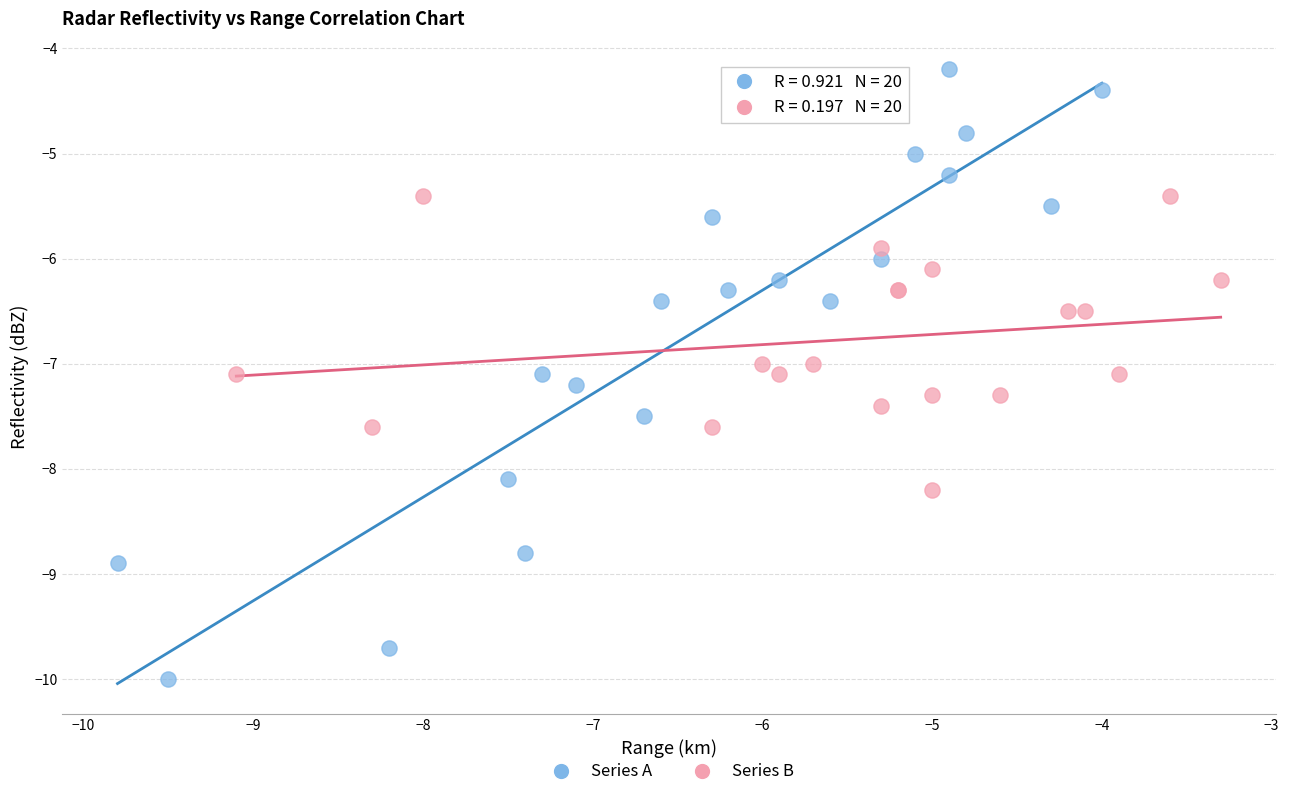

Which series reaches the minimum Y coordinate?

Series A